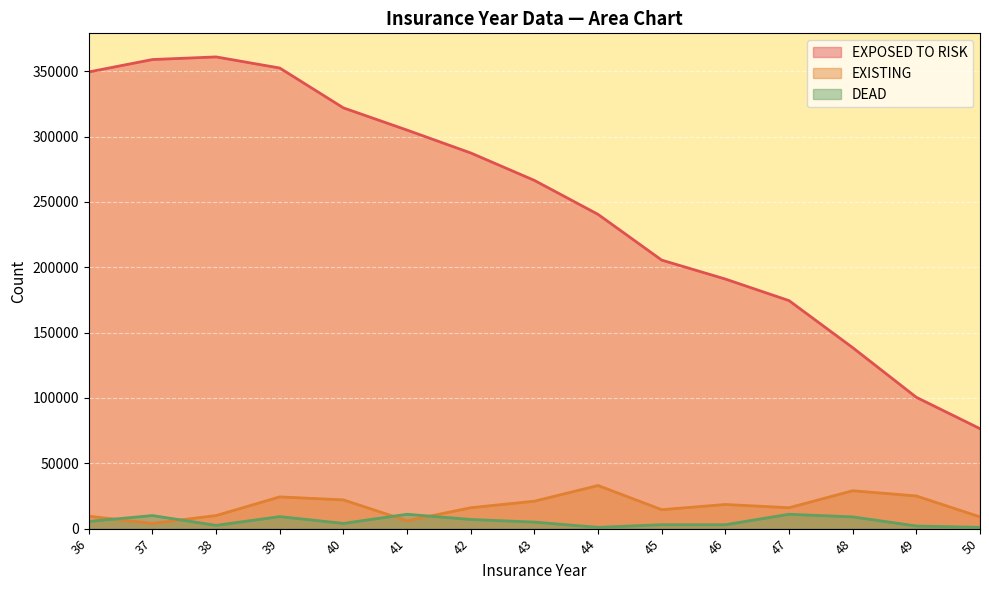

Is it true that EXISTING equals 16000 at 47?

True